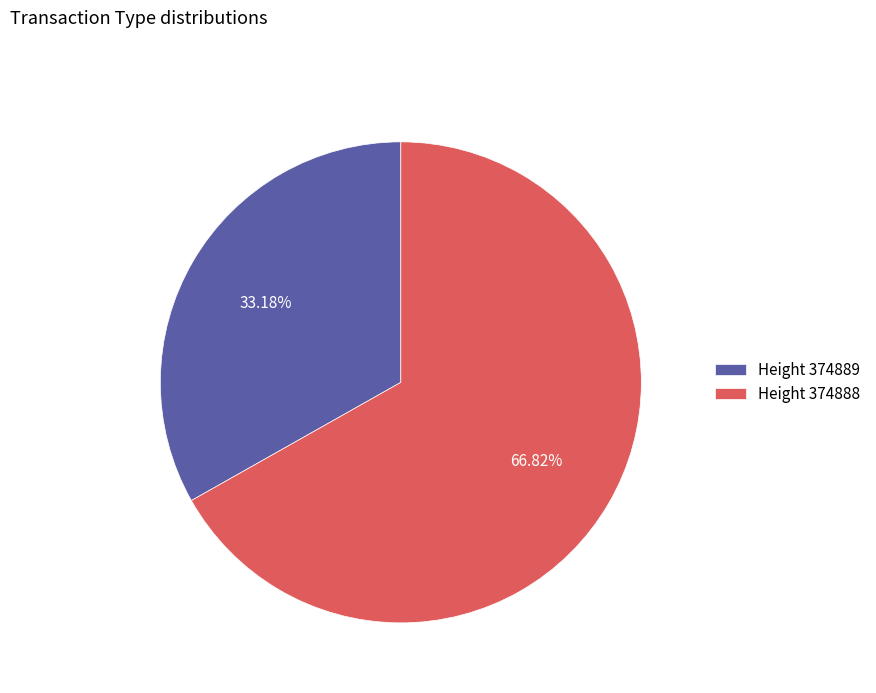

Do Height 374889 and Height 374888 together represent more than half of the pie?

Yes